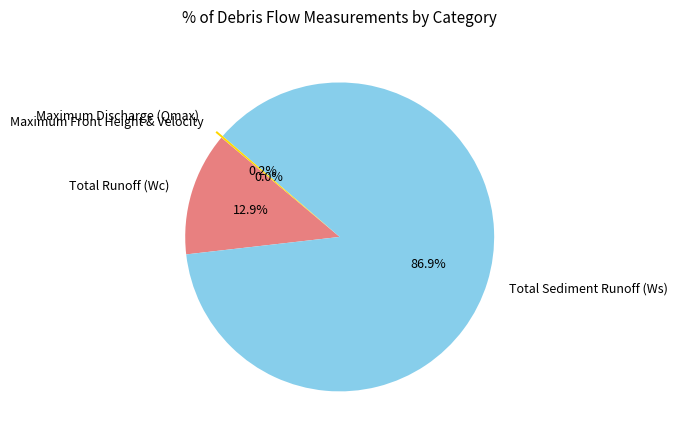

Is there a majority slice in this chart?

Yes